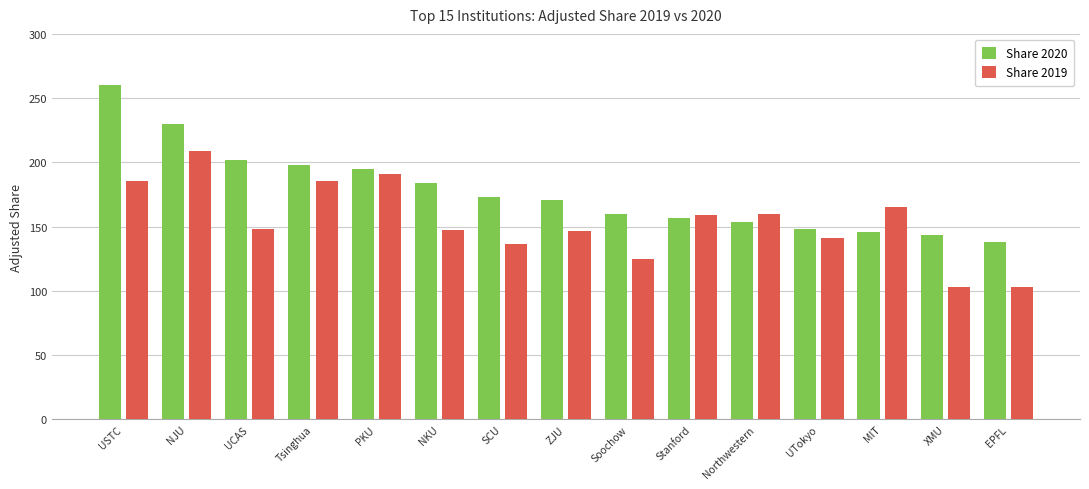

What are all the series names shown in the legend?

Share 2020, Share 2019